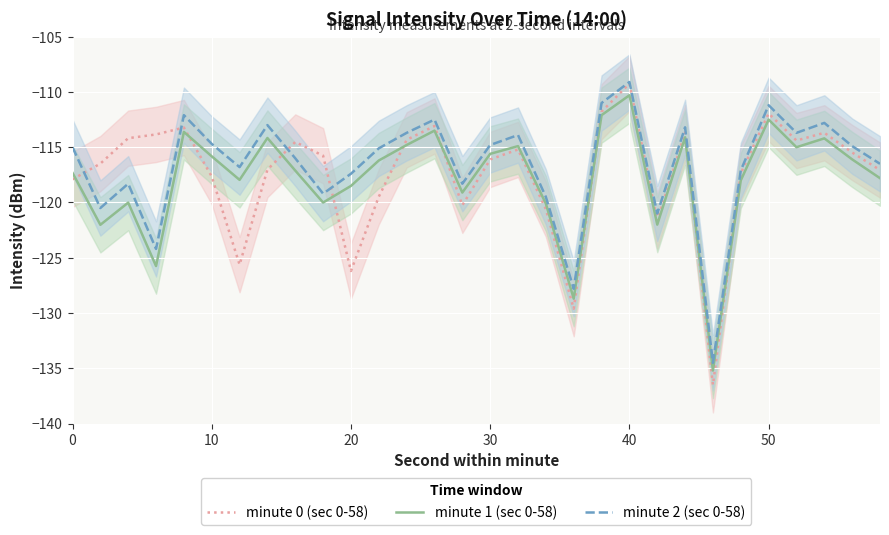

Is the value of minute 0 (sec 0-58) at 50 greater than the value of minute 1 (sec 0-58) at 30?

Yes